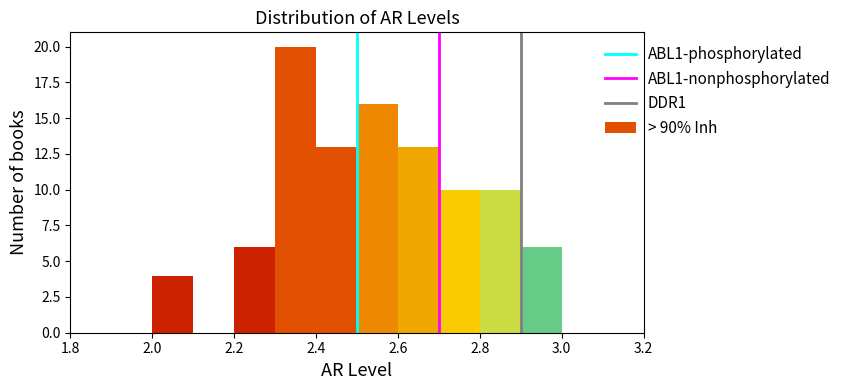

Over which range of the x-axis is the bar tallest?

2.3 to 2.4